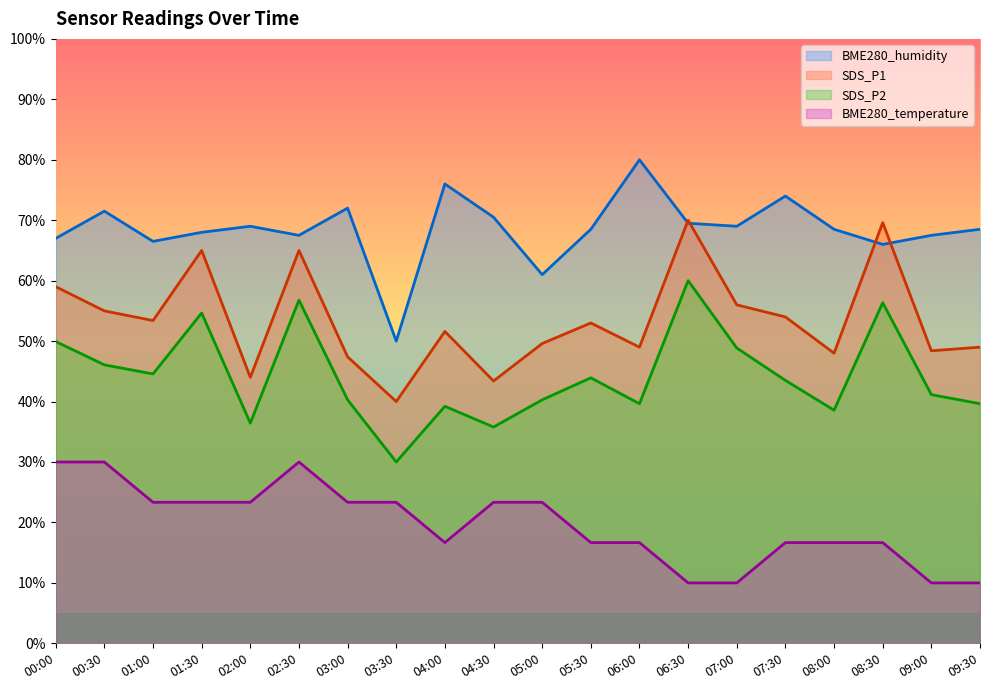

What are all the series names shown in the legend?

BME280_humidity, SDS_P1, SDS_P2, BME280_temperature